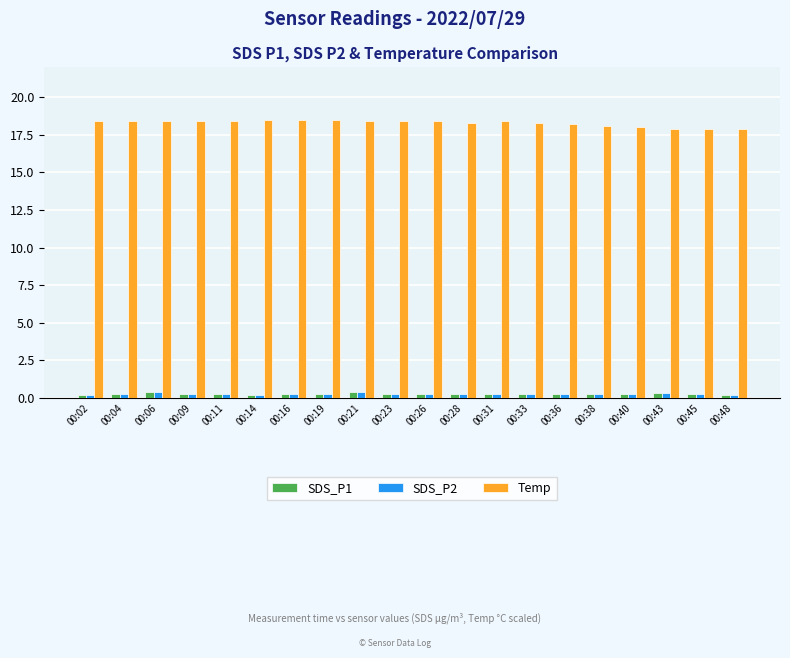

Is it true that Temp equals 18.5 at 00:19?

True